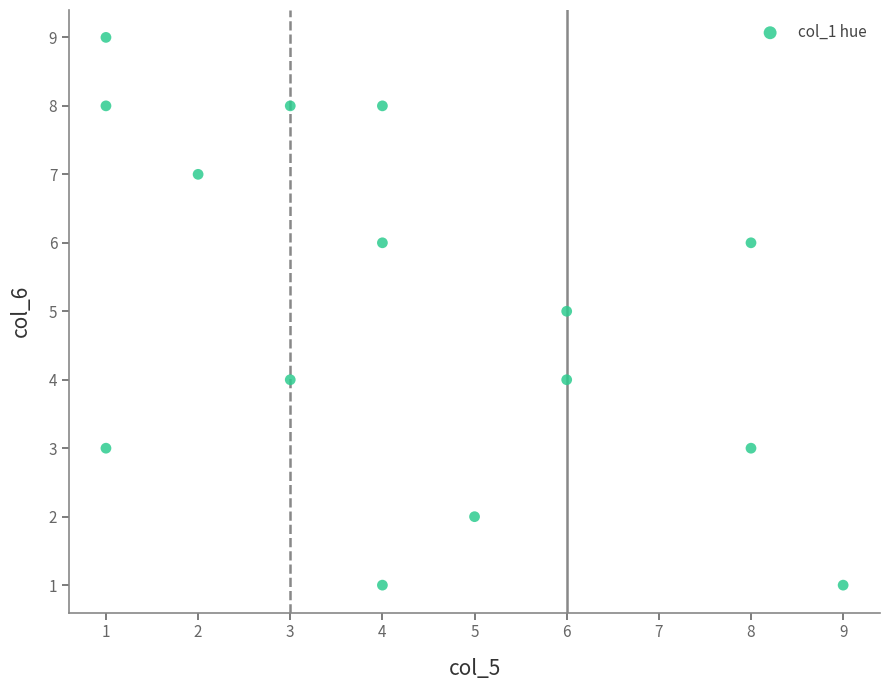

What is the range of Y values (max minus min)?

8